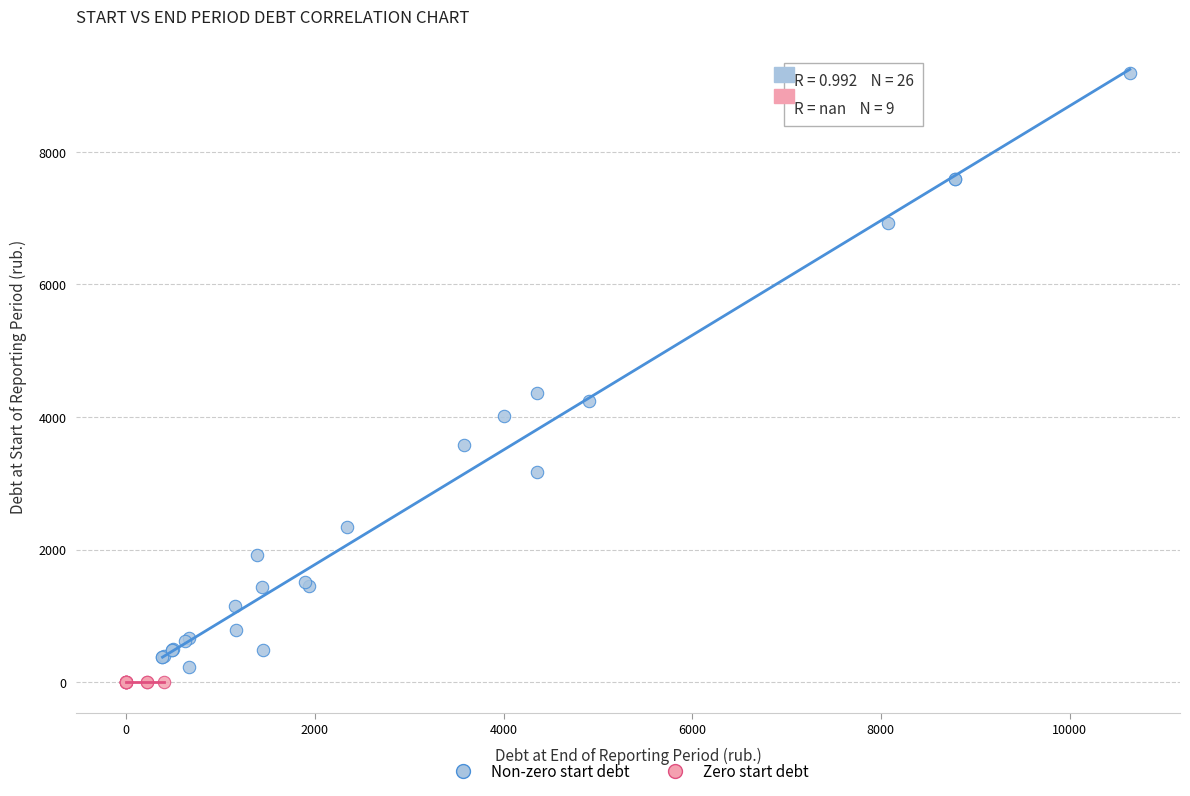

Which series contains the highest Y value?

Non-zero start debt